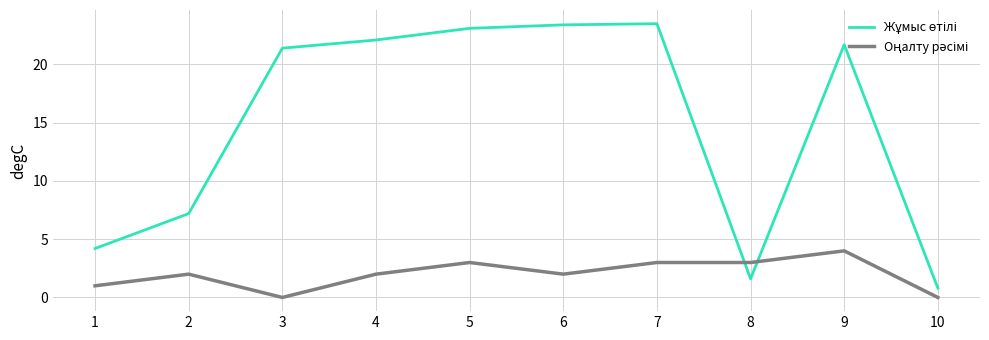

What is the difference between the highest and lowest values at 1?

3.2